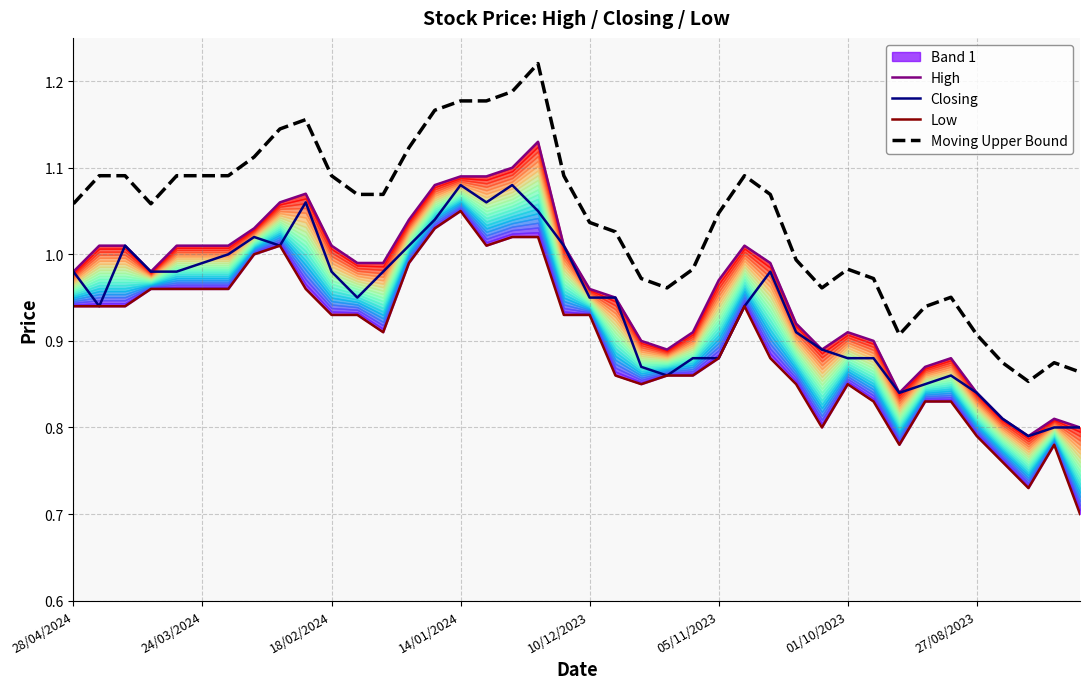

Which series has the largest range (max minus min)?

Moving Upper Bound